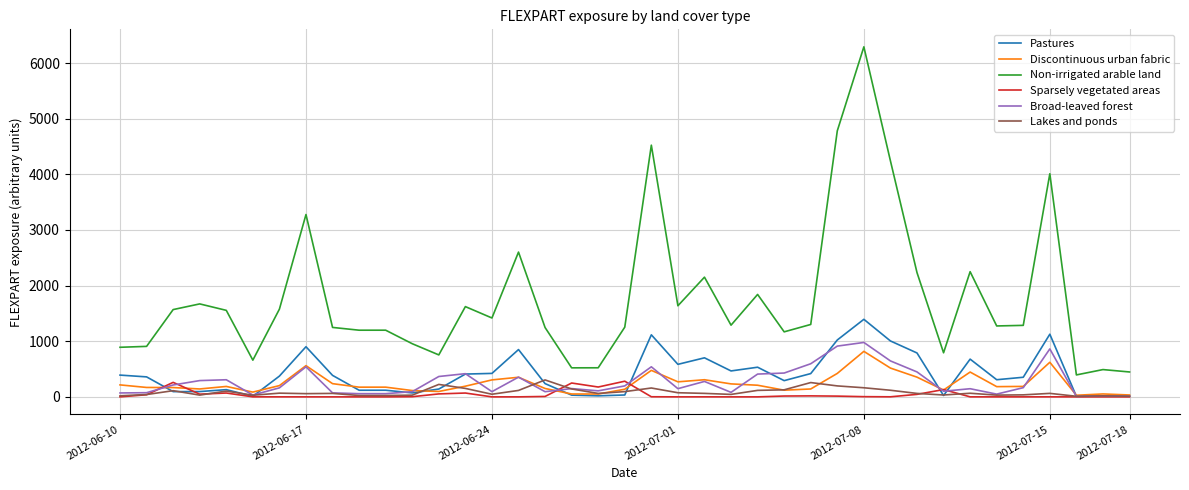

Which series has the largest total across all categories?

Non-irrigated arable land